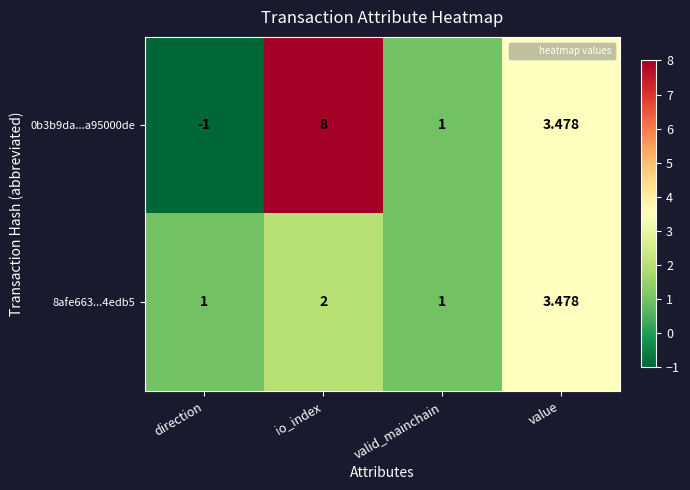

At which category is the sum across all series the highest?

io_index